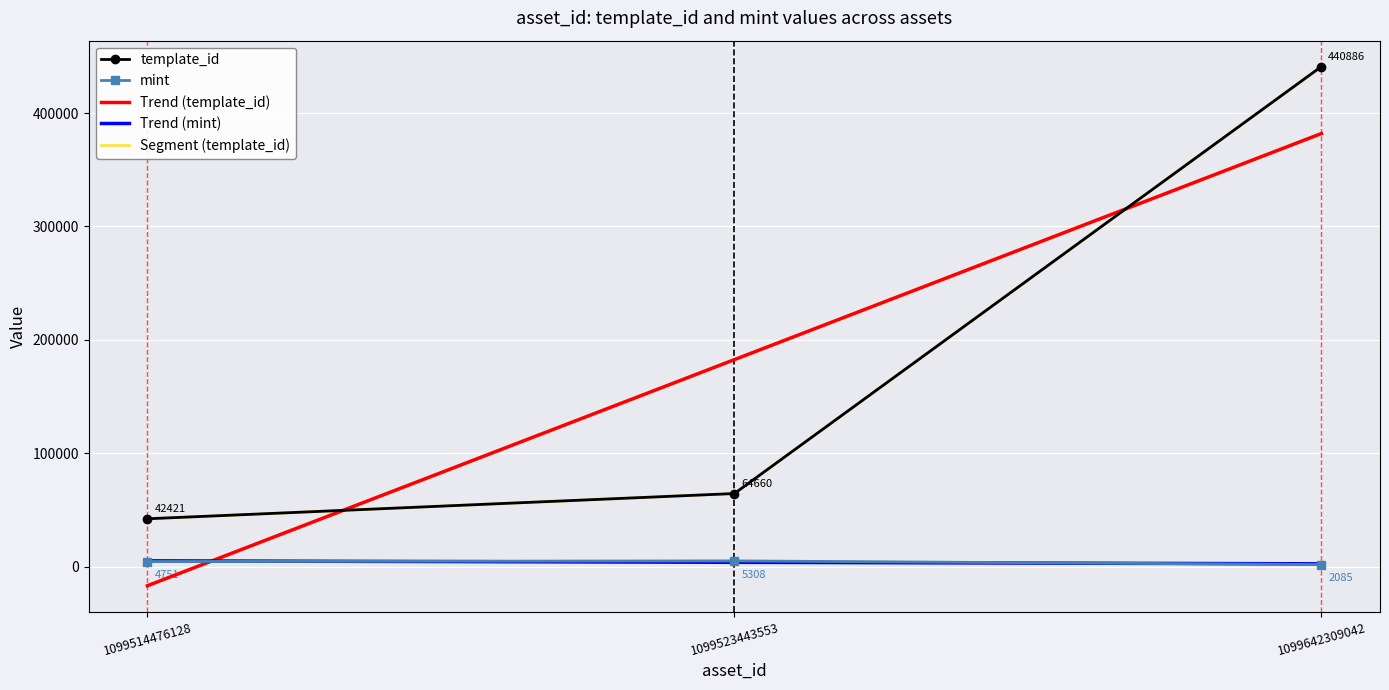

Rank the categories by Segment (template_id) value from lowest to highest.

1099514476128, 1099523443553, 1099642309042